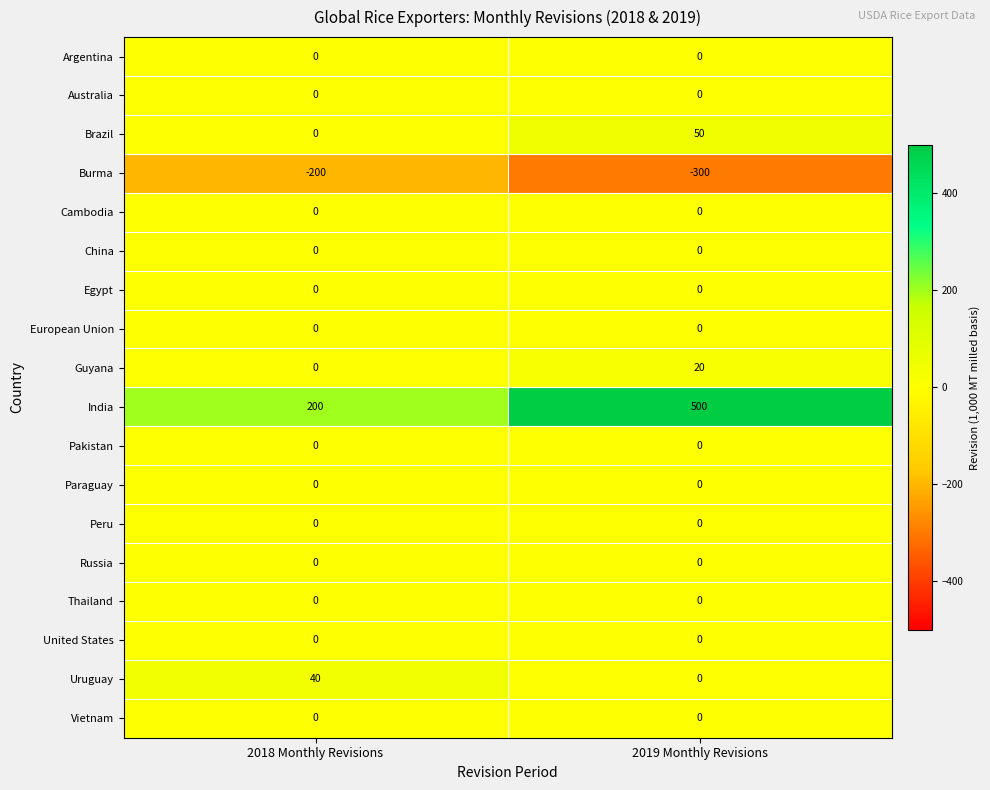

What is the sum of all India values?

700